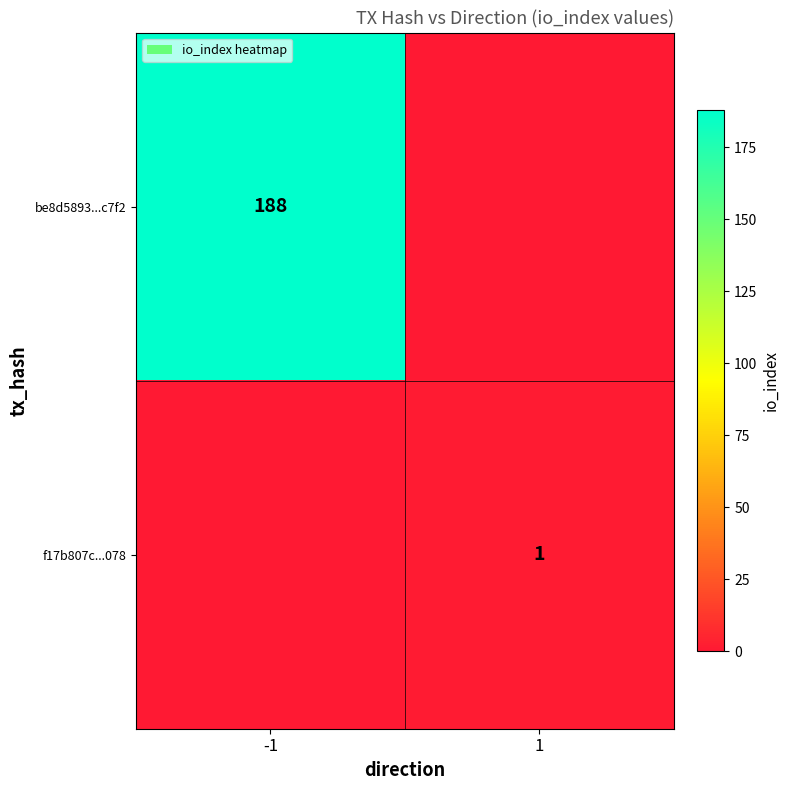

Is it true that f17b807c...078 equals 1 at 1?

True